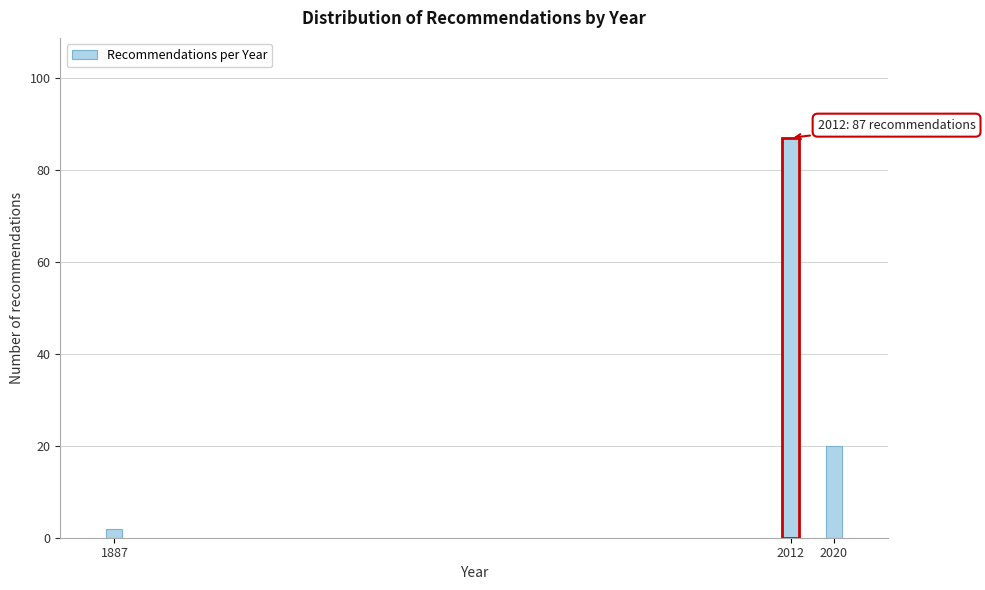

Reading right to left, extract all data points from this chart.

20	87	2